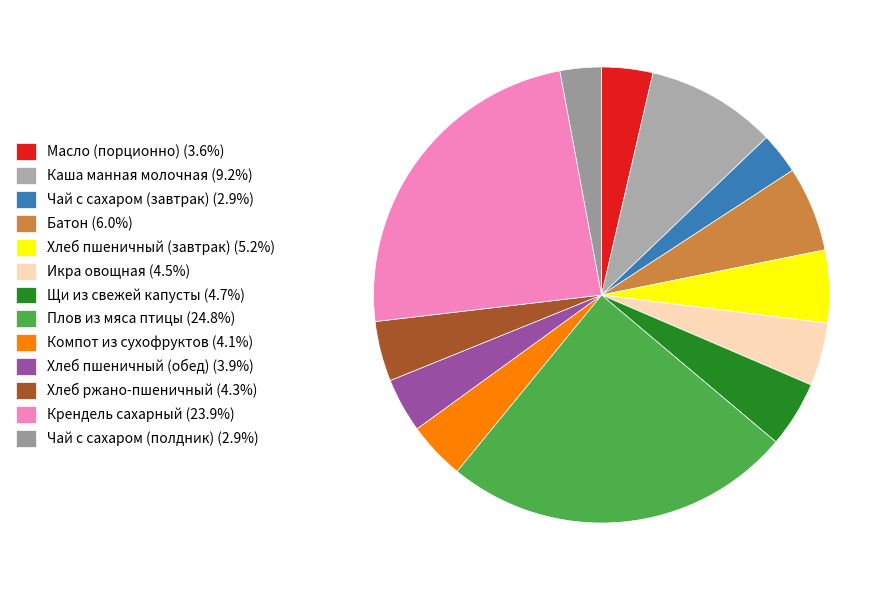

To the nearest percent, what is the difference between the Хлеб ржано-пшеничный and Масло (порционно) slice percentages?

1%